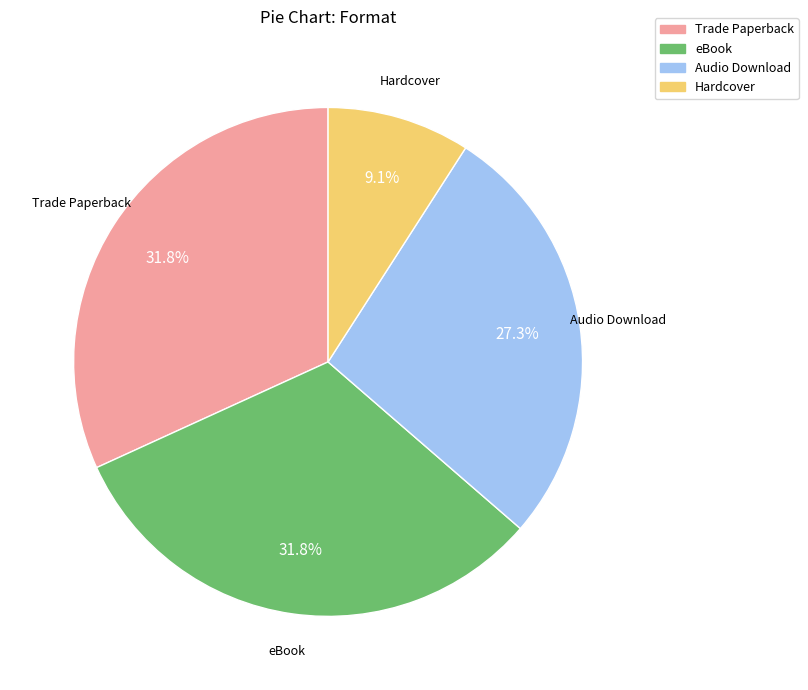

How many segments does this pie chart have?

4